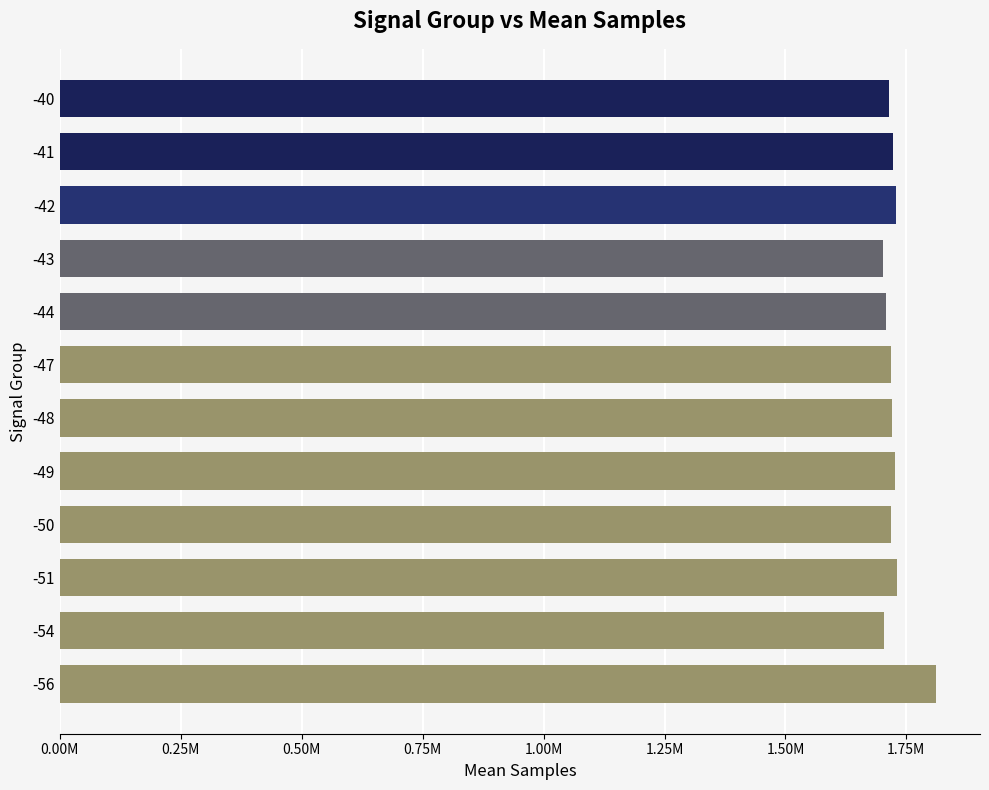

Does the chart contain any negative values?

No